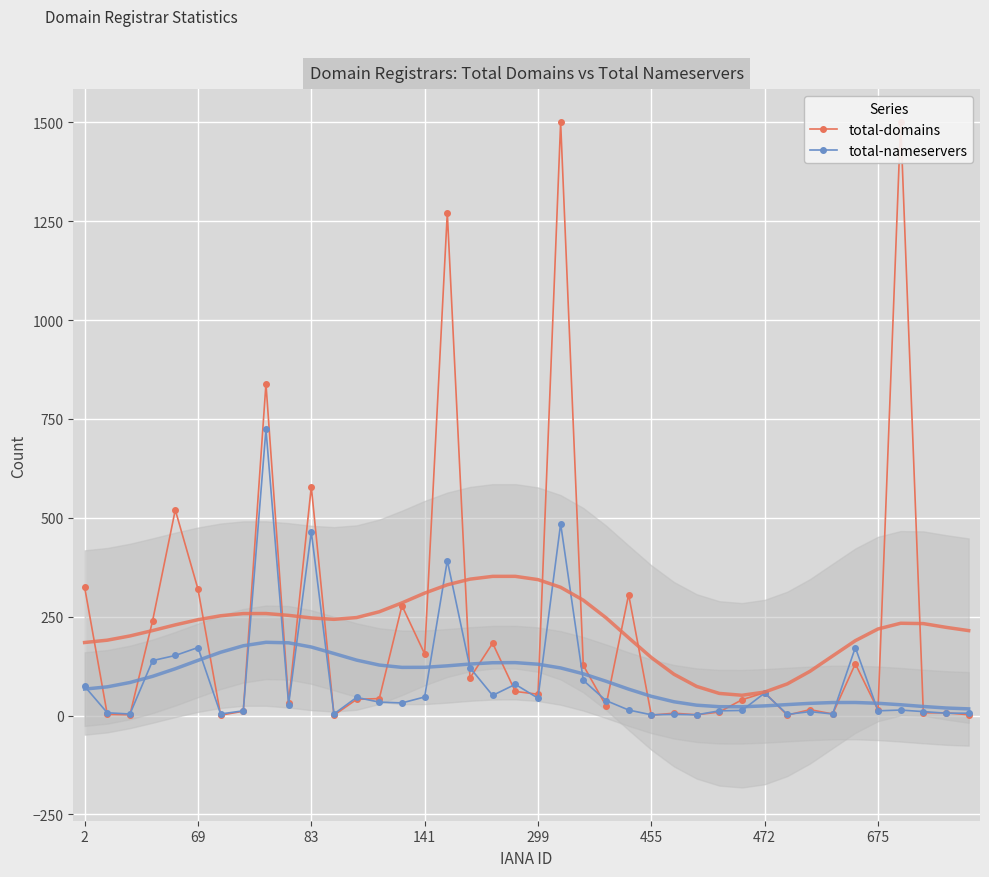

True or false: total-nameservers has more than 1 points higher than both neighbors.

True